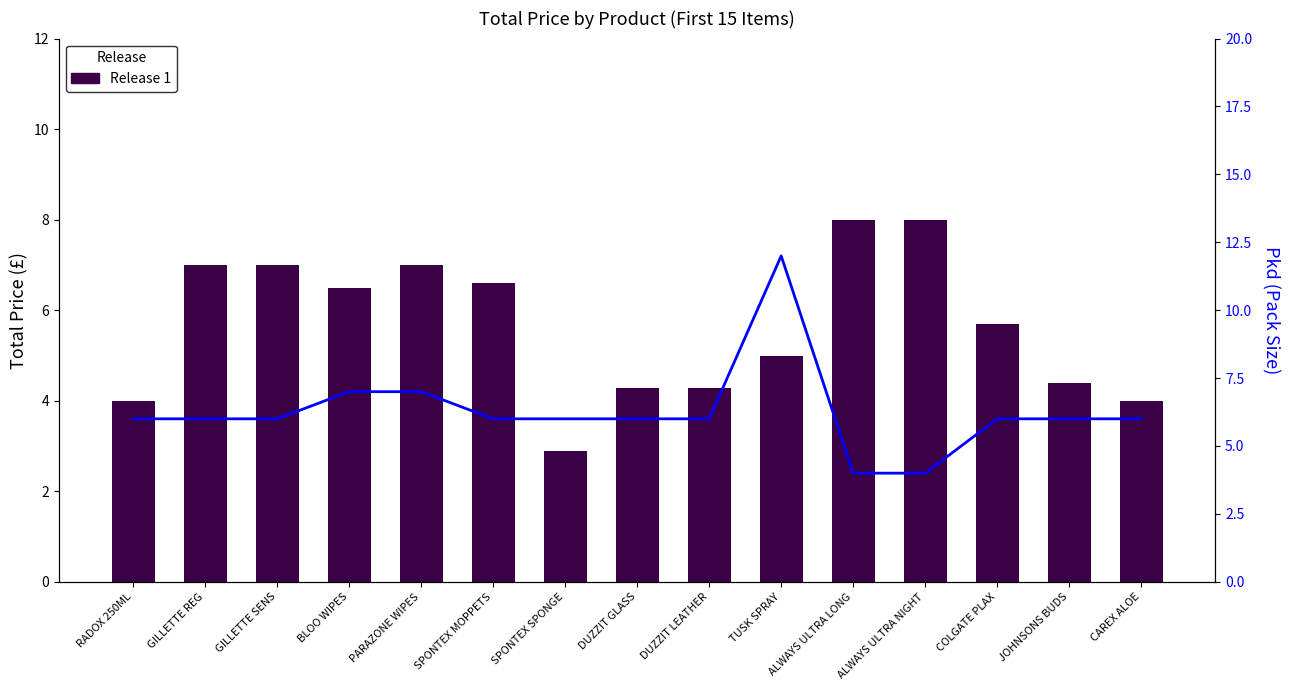

Are the bars grouped side by side (vs. stacked)?

Yes